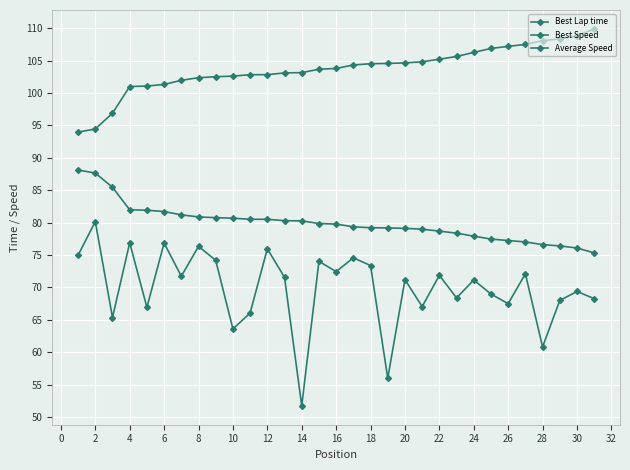

Count the number of data series in this chart.

3